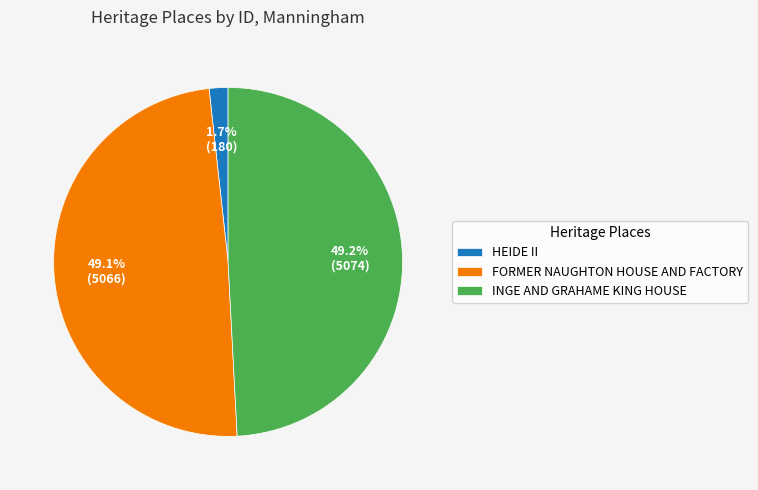

True or false: INGE AND GRAHAME KING HOUSE accounts for 61% of the total.

False